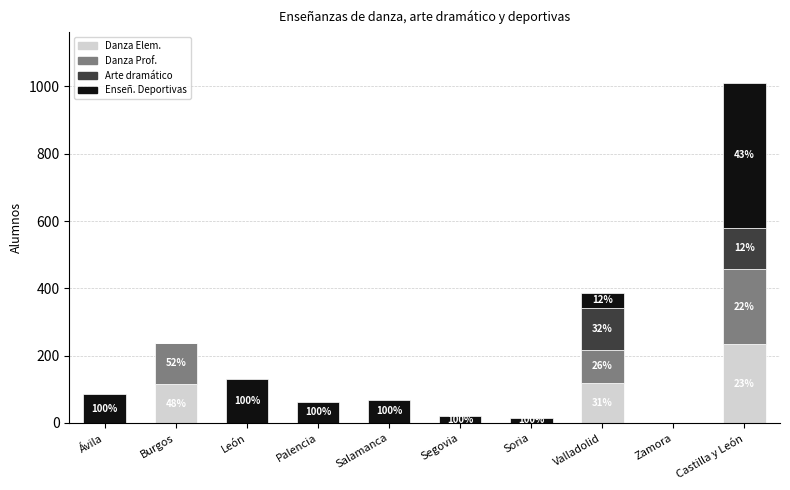

At which label does Danza Elem. reach its peak?

Castilla y León